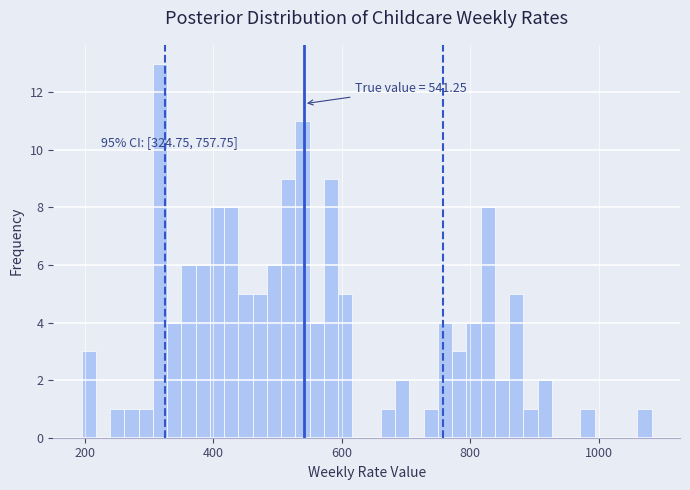

Read against the x-axis, roughly where is the centre of the tallest bar?

320